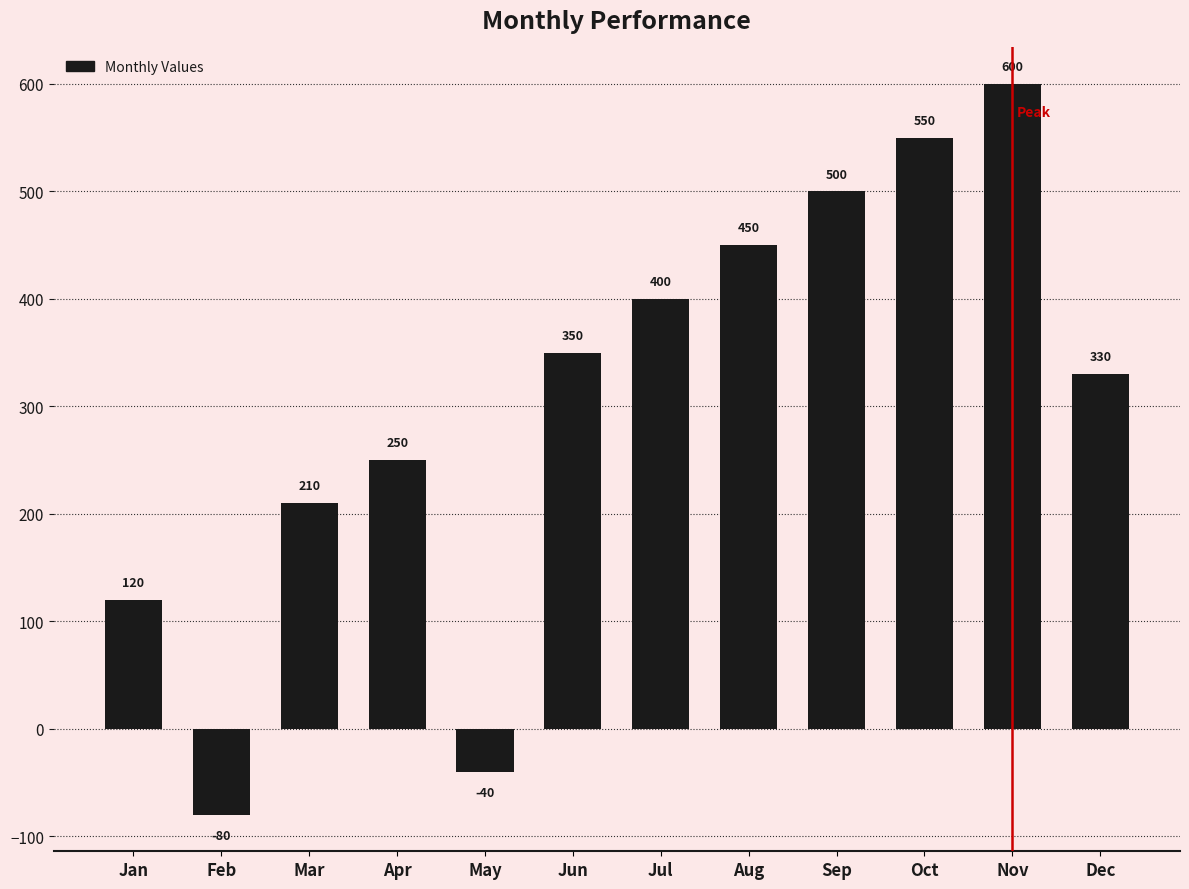

Rank the categories by value from lowest to highest.

Feb, May, Jan, Mar, Apr, Dec, Jun, Jul, Aug, Sep, Oct, Nov